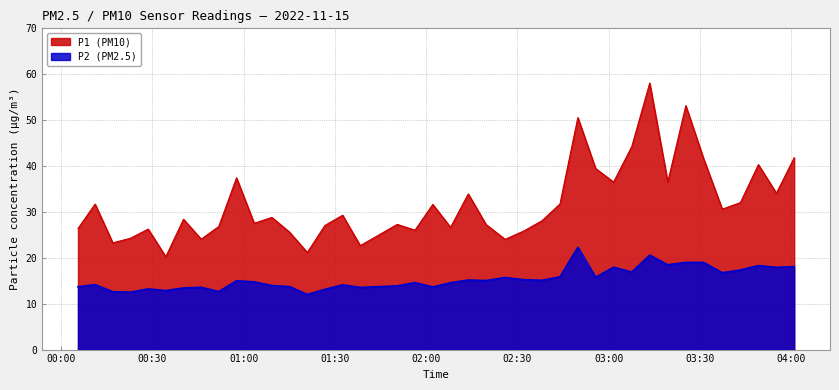

What is the label of the 31st point from the left?

2022-11-15T03:07:35